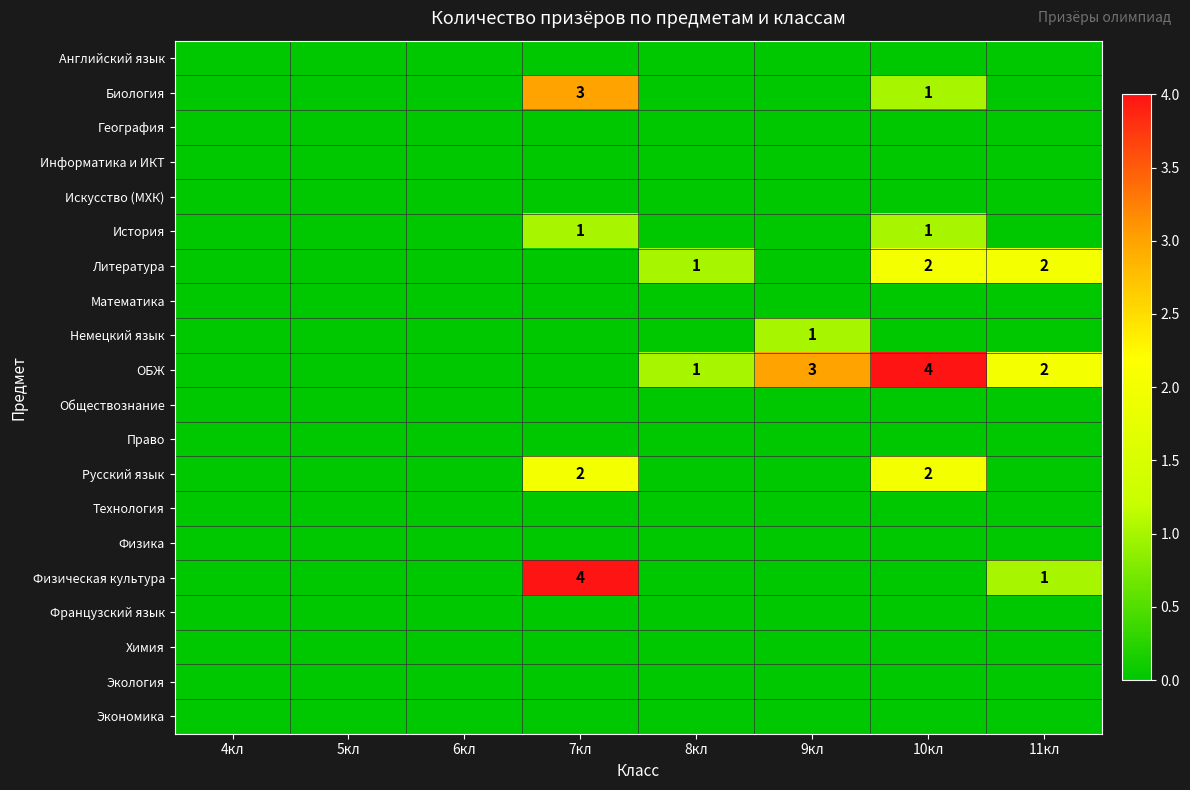

At how many categories does at least one series exceed 3?

2